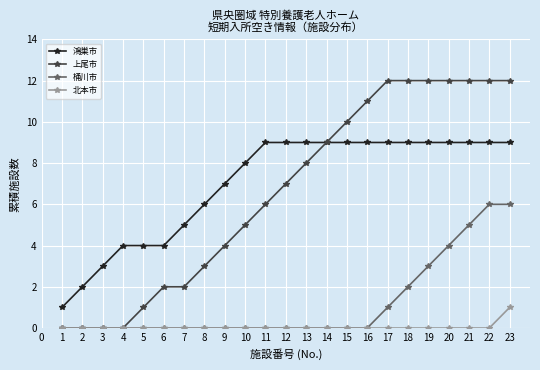

True or false: 桶川市 and 鴻巣市 cross at least once.

False